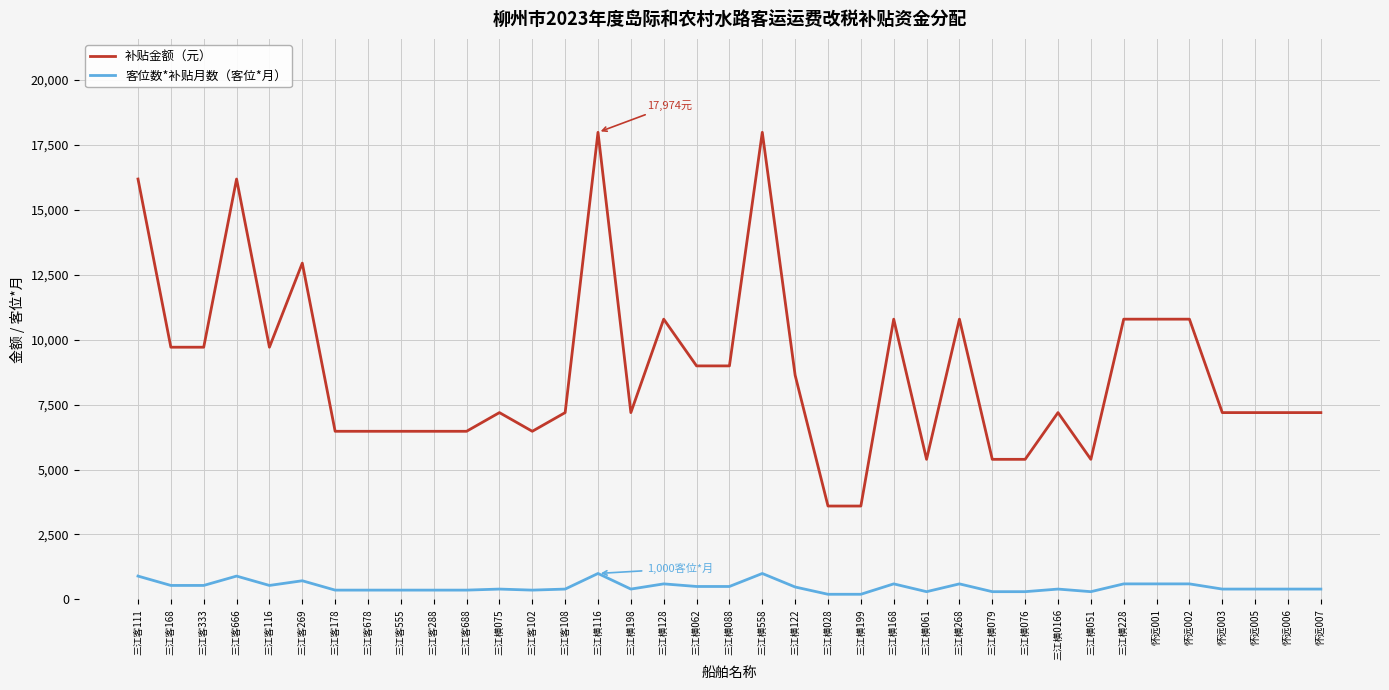

What is the difference between the maximum and minimum values in the 客位数*补贴月数（客位*月） series?

800